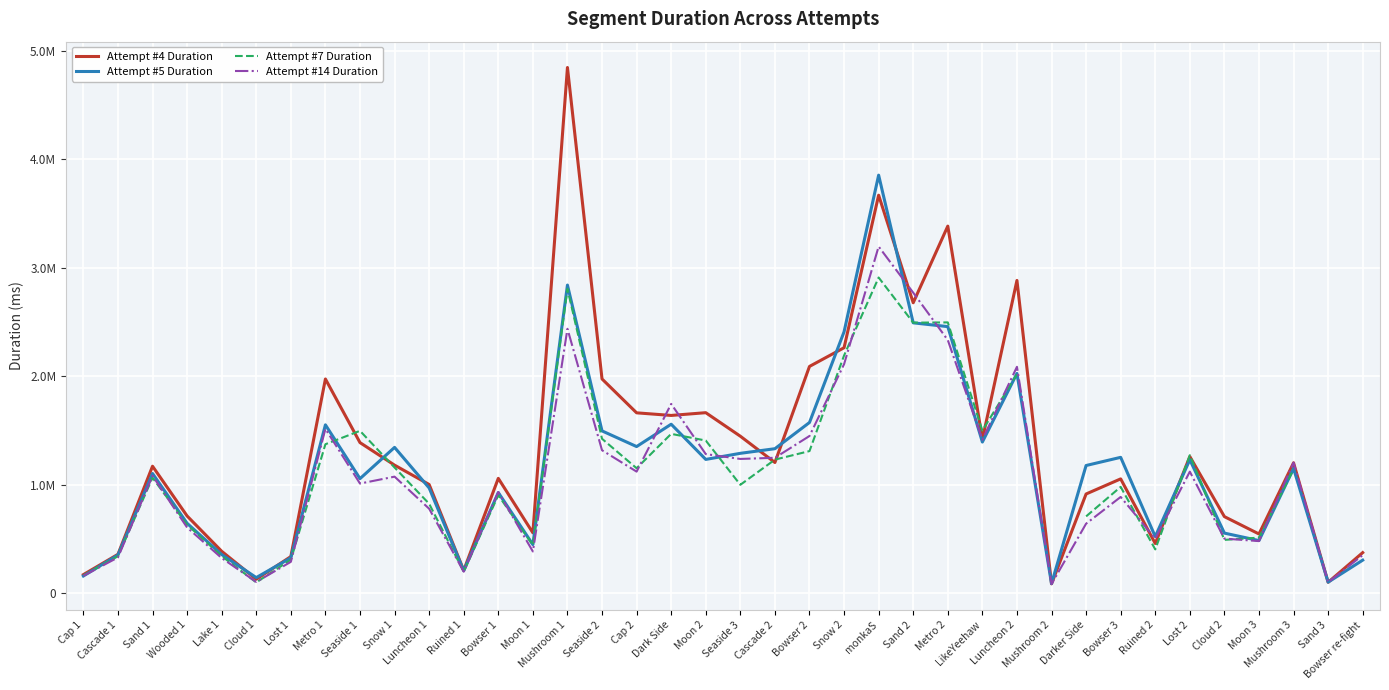

What is the total value across all series at Mushroom 1?

12929222.0